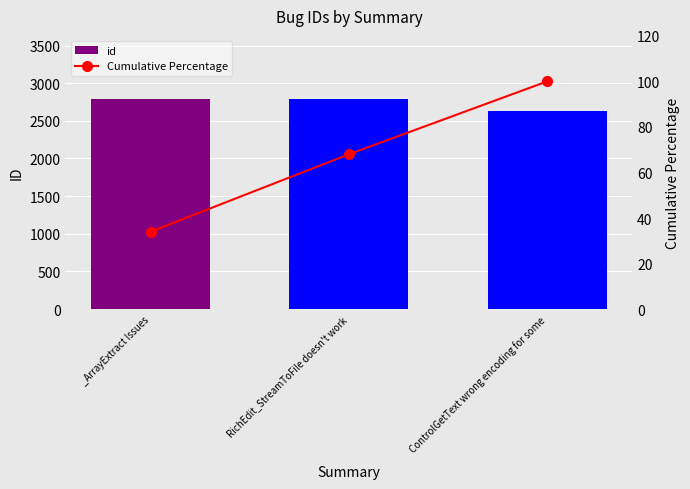

Reading left to right, extract all data points from this chart.

id: _ArrayExtract Issues=2791.0	RichEdit_StreamToFile doesn't work=2790.0	ControlGetText wrong encoding for some=2626.0
Cumulative Percentage: _ArrayExtract Issues=34.0	RichEdit_StreamToFile doesn't work=68.0	ControlGetText wrong encoding for some=100.0